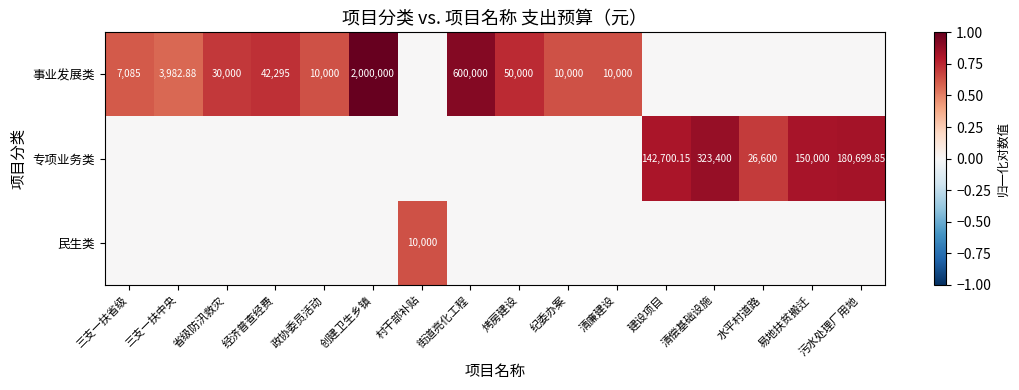

The 民生类 series shows -0.2 at 创建卫生乡镇. True or false?

False